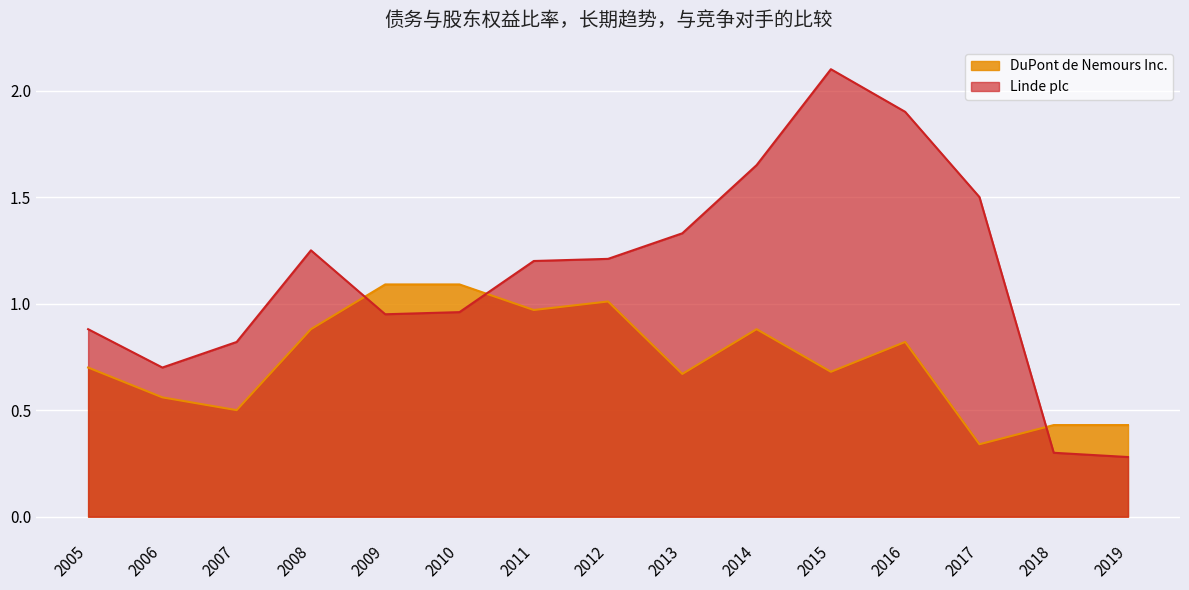

Which category has the lowest value in the DuPont de Nemours Inc. series?

2017